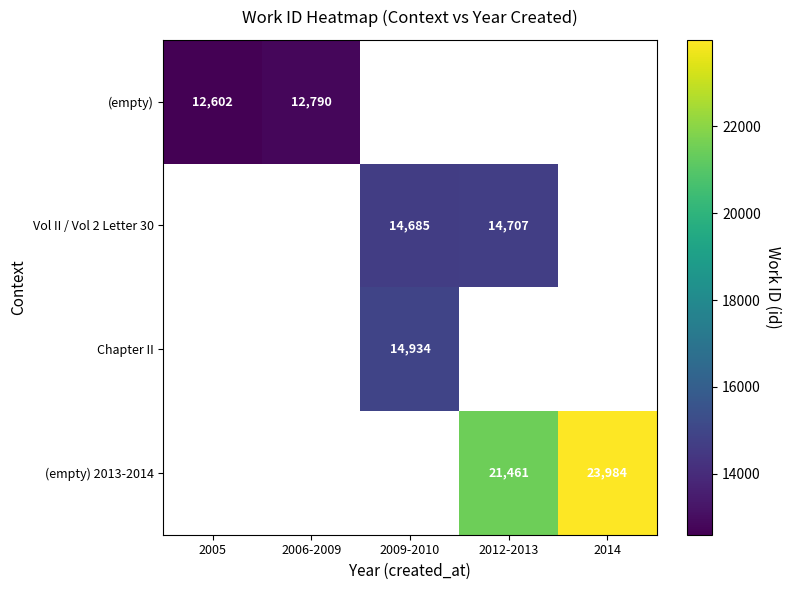

What is the smallest value displayed?

12602.0